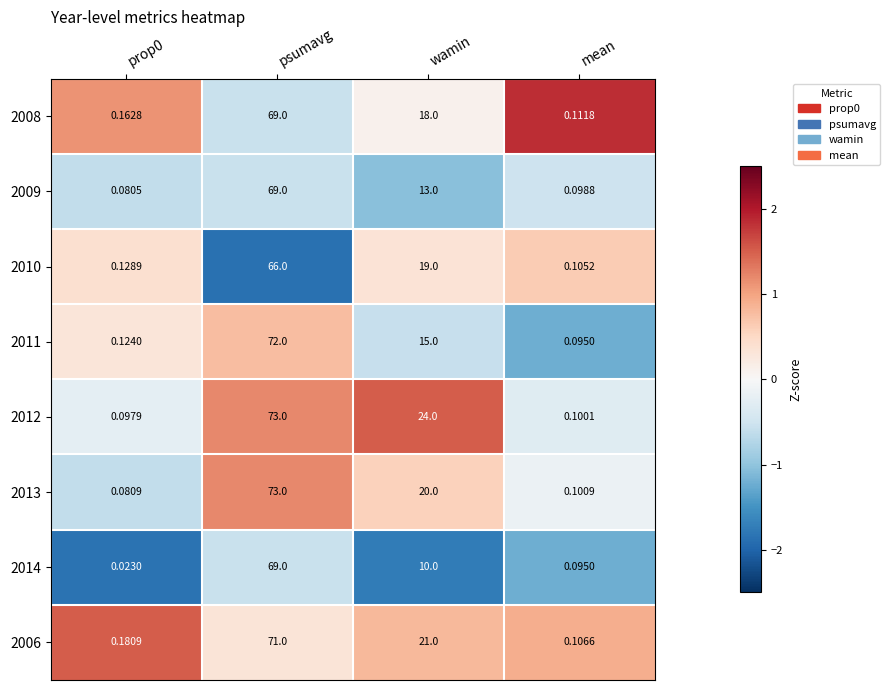

At which category is the sum across all series the highest?

psumavg